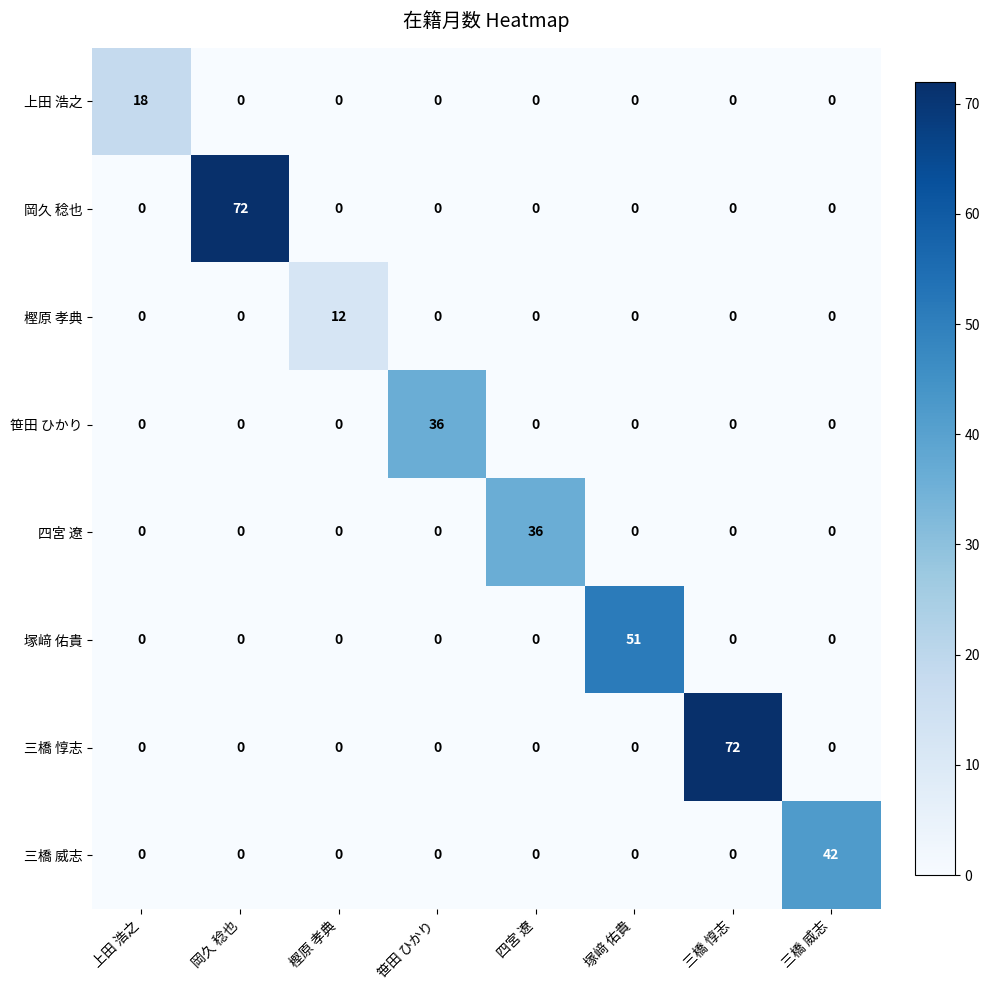

What is the maximum value for 上田 浩之?

18